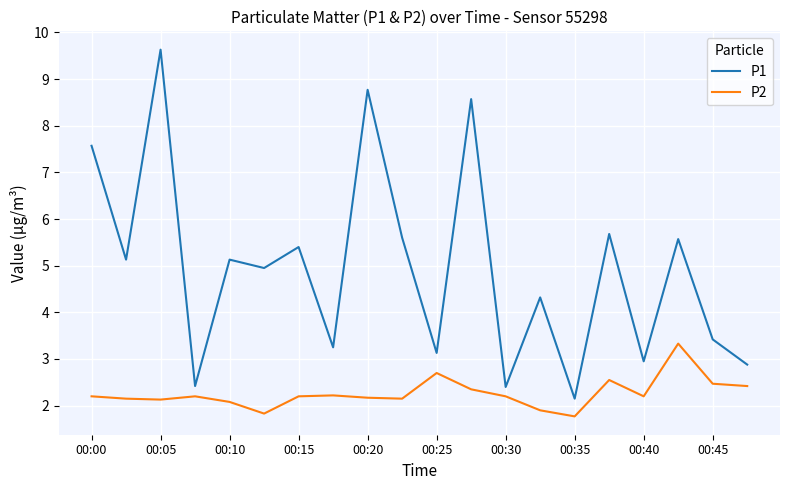

How many lines are shown in the chart?

2